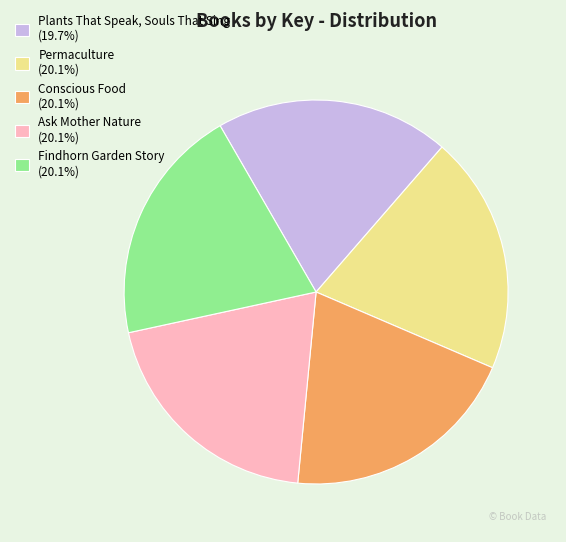

Does Plants That Speak, Souls That Sing account for over 50% of the chart?

No